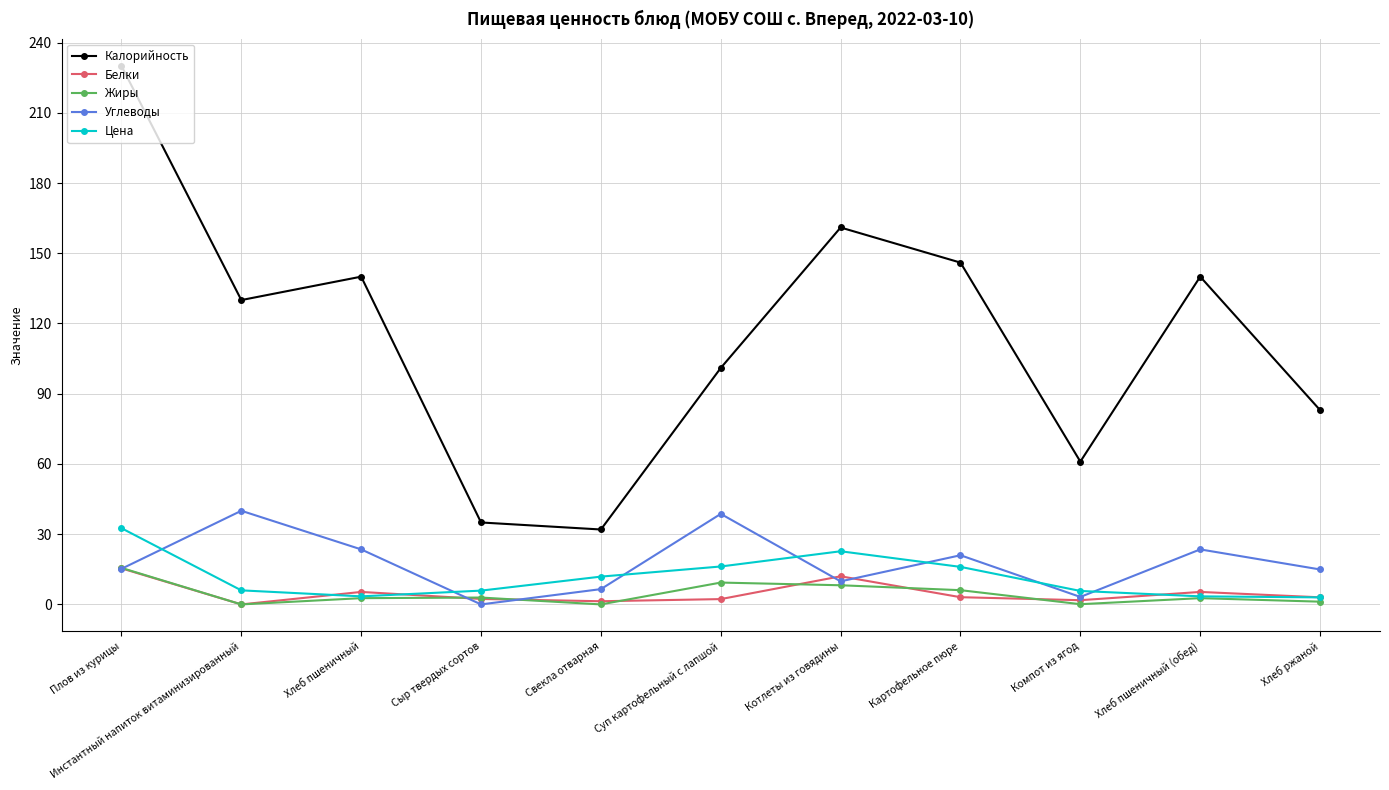

True or false: Белки and Калорийность cross at least once.

False